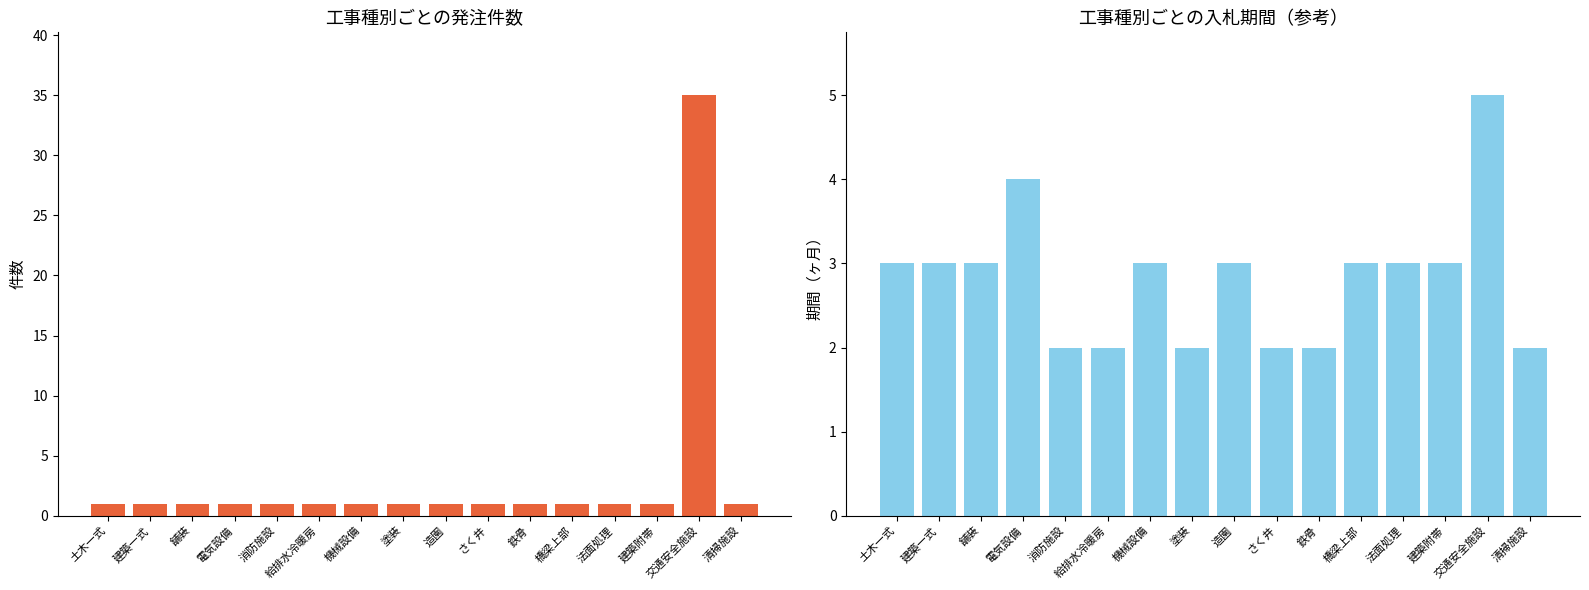

What is the value of the 入札期間 bar at the 1st from the left?

3